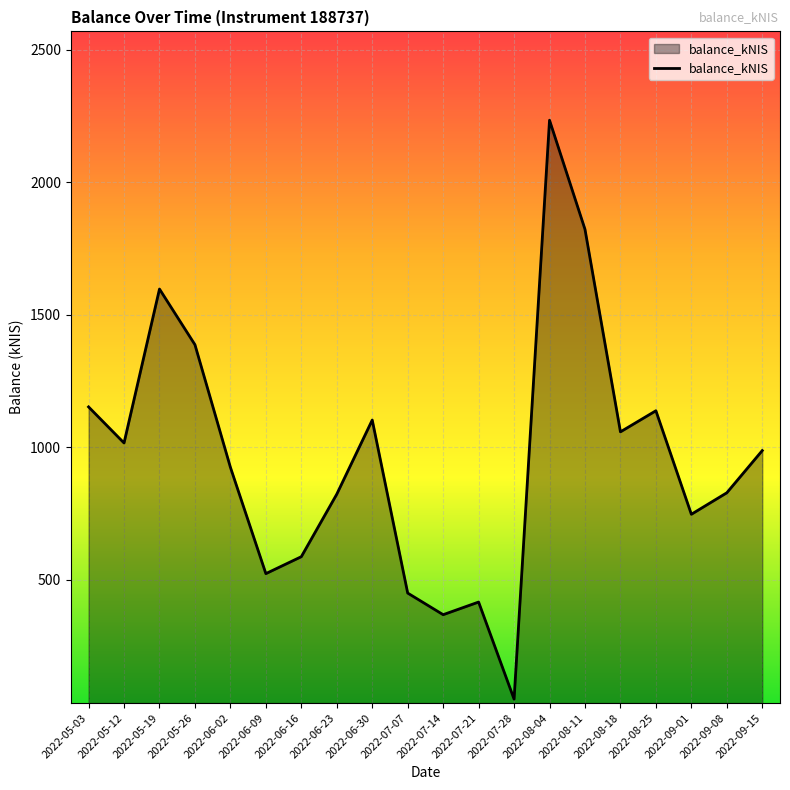

What is the difference between the maximum and minimum values?

2184.1